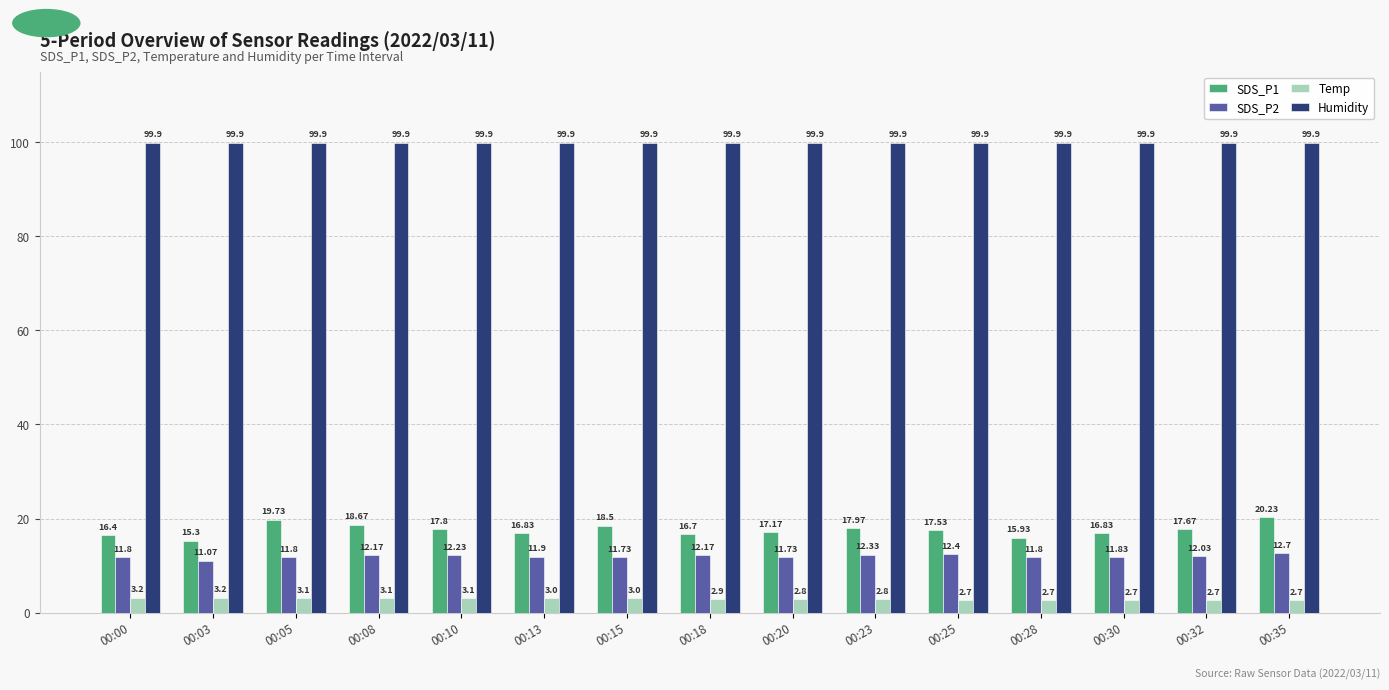

At how many categories does at least one series exceed 48?

15